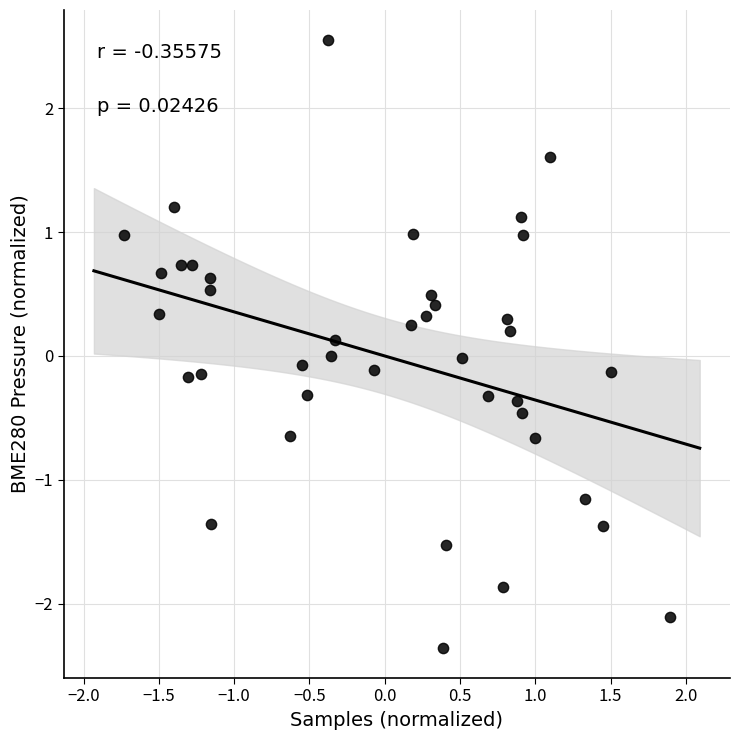

What is the range of X values (max minus min)?

3.6